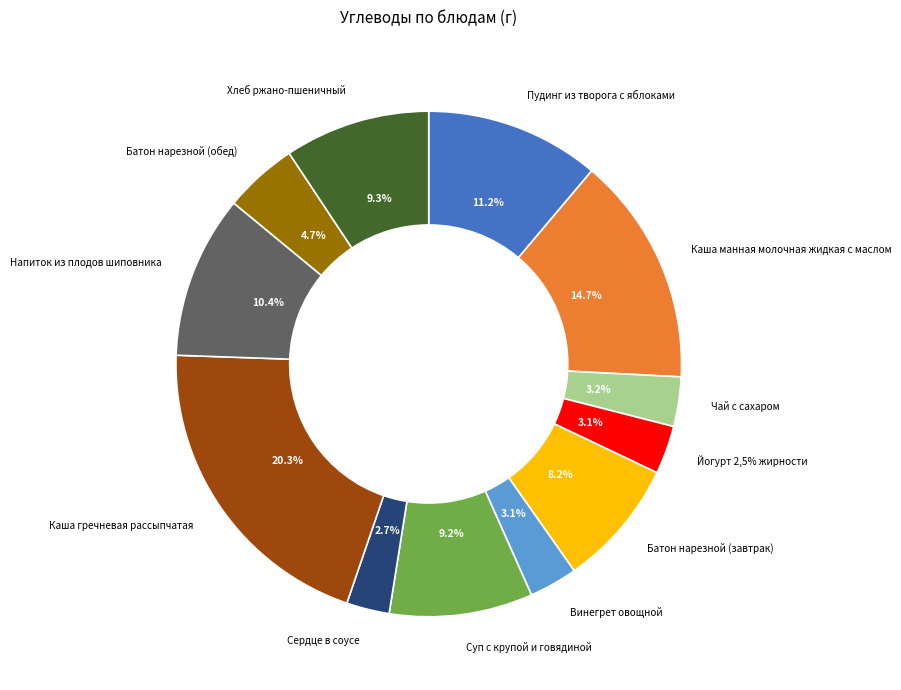

Rank the categories by value from highest to lowest.

Каша гречневая рассыпчатая, Каша манная молочная жидкая с маслом, Пудинг из творога с яблоками, Напиток из плодов шиповника, Хлеб ржано-пшеничный, Суп с крупой и говядиной, Батон нарезной (завтрак), Батон нарезной (обед), Чай с сахаром, Йогурт 2,5% жирности, Винегрет овощной, Сердце в соусе